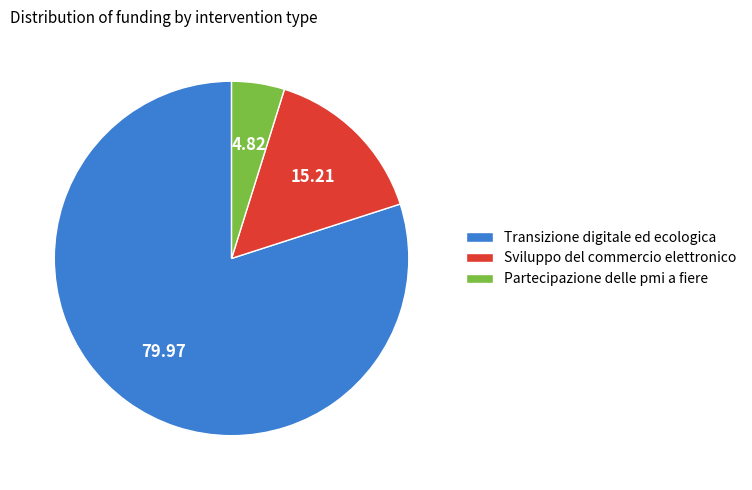

Do Partecipazione delle pmi a fiere and Transizione digitale ed ecologica together represent more than half of the pie?

Yes